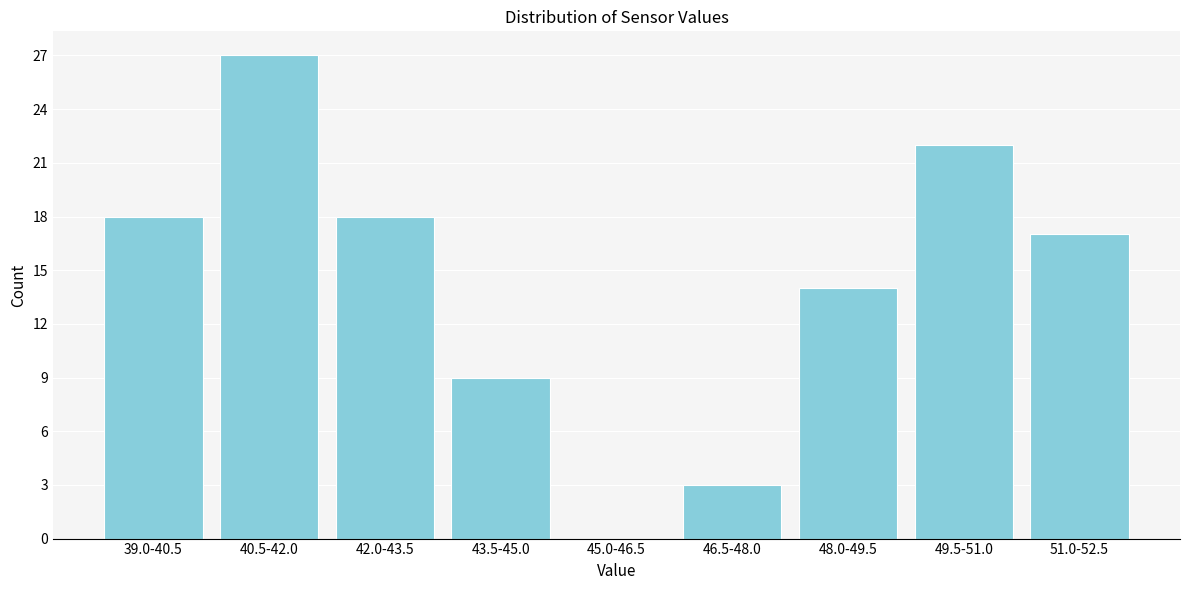

Reading left to right, list all the values displayed in this chart.

39.0-40.5=18	40.5-42.0=27	42.0-43.5=18	43.5-45.0=9	45.0-46.5=0	46.5-48.0=3	48.0-49.5=14	49.5-51.0=22	51.0-52.5=17